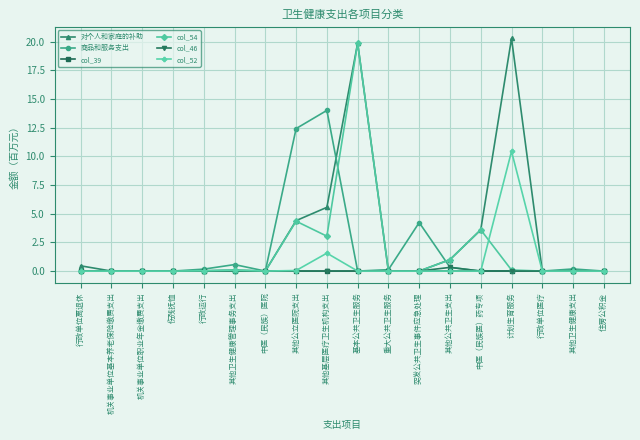

At which category is the sum across all series the highest?

基本公共卫生服务